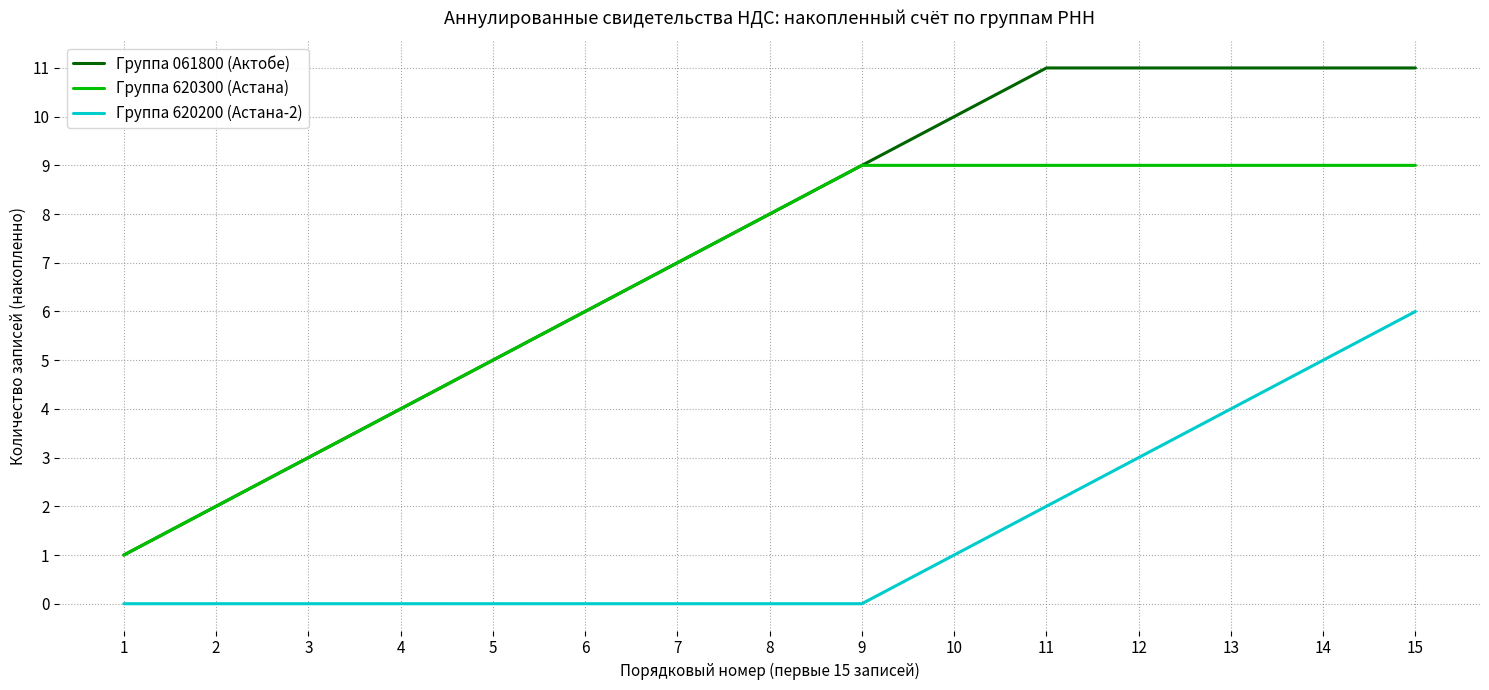

Read the Группа 061800 (Актобе) value at 14, to the nearest 5.

10